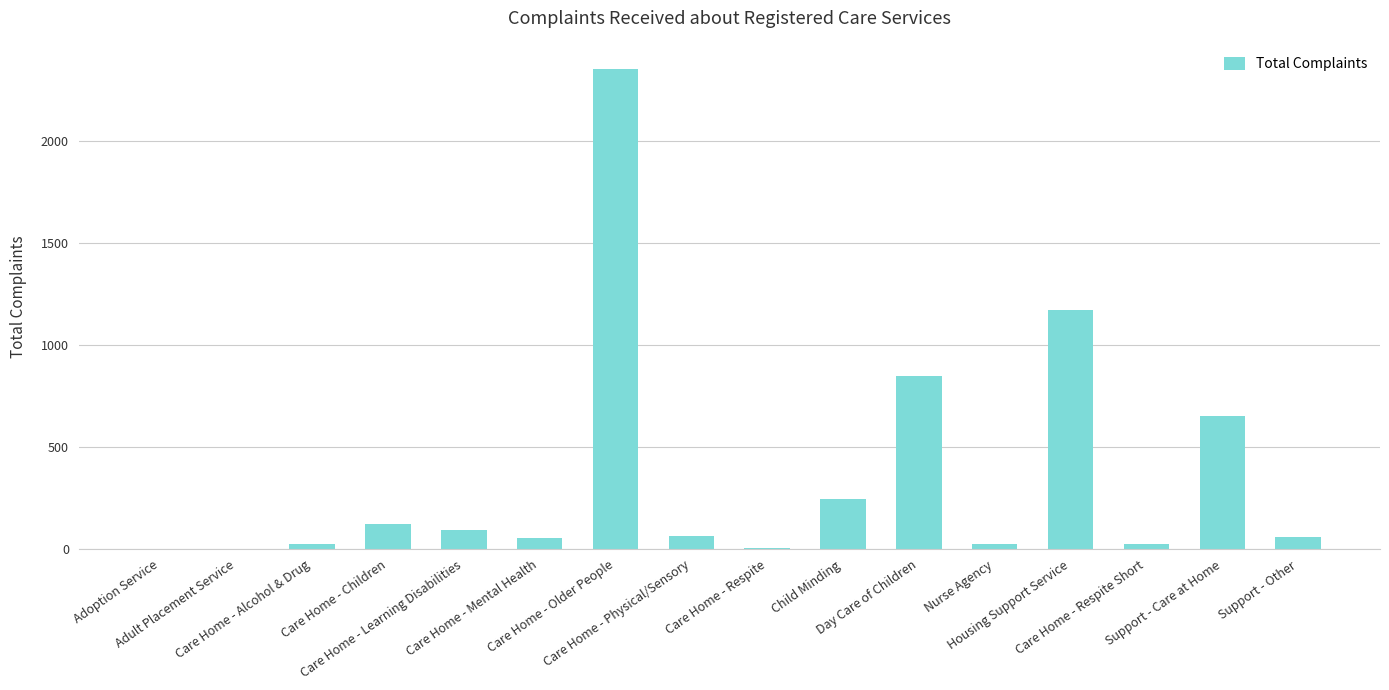

What is the sum of all values?

5753